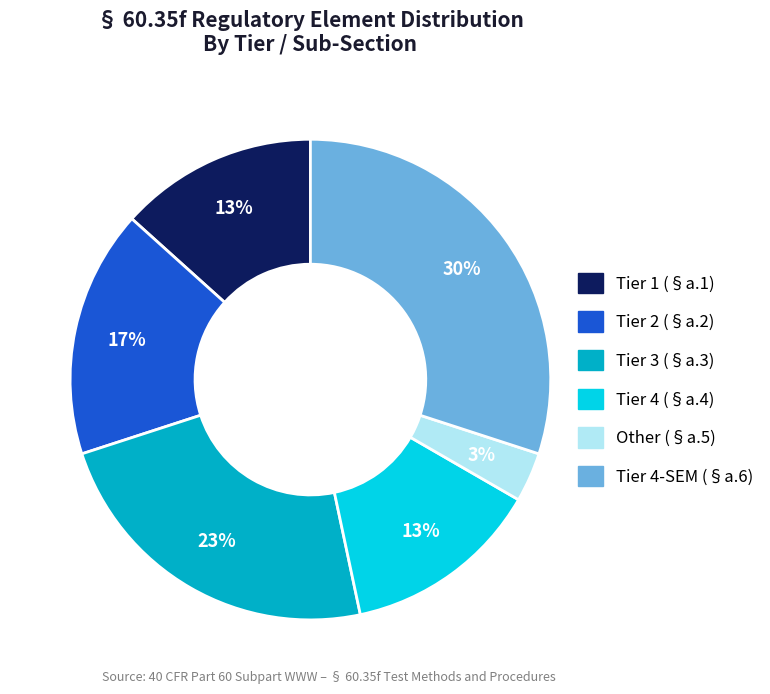

Combined, do Tier 3 (§a.3) and Other (§a.5) account for over 50%?

No